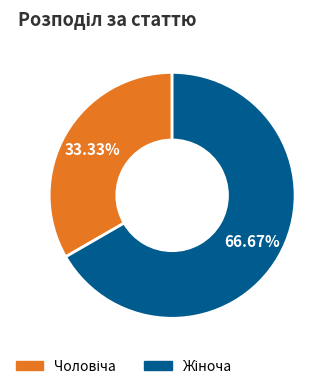

Is there a majority slice in this chart?

Yes